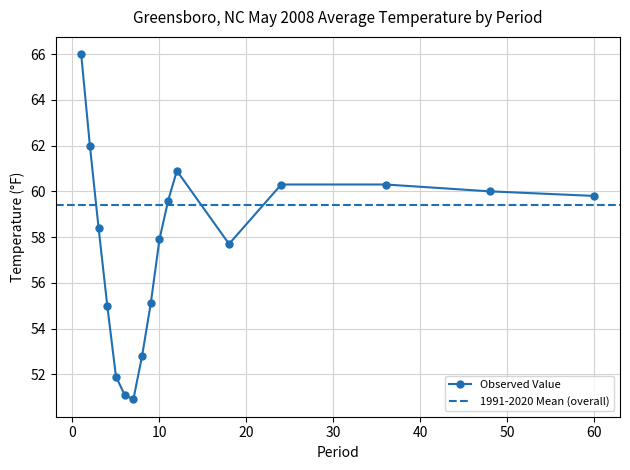

What is the lowest value of the Observed Value series?

50.9